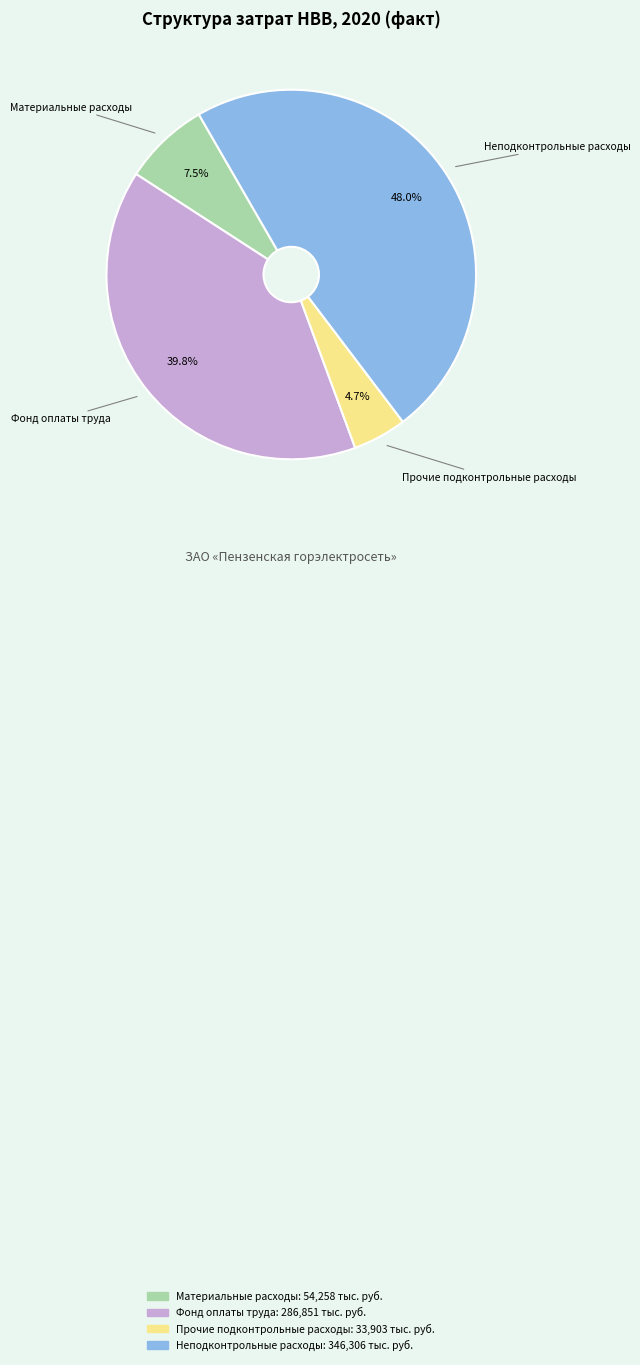

How many slices are in this pie chart?

4